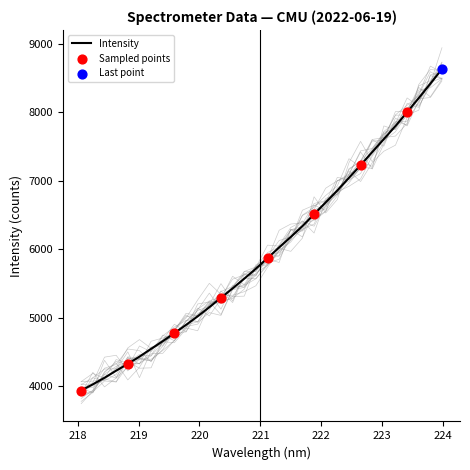

Which has a higher value, 220.7354 or 220.1623?

220.7354